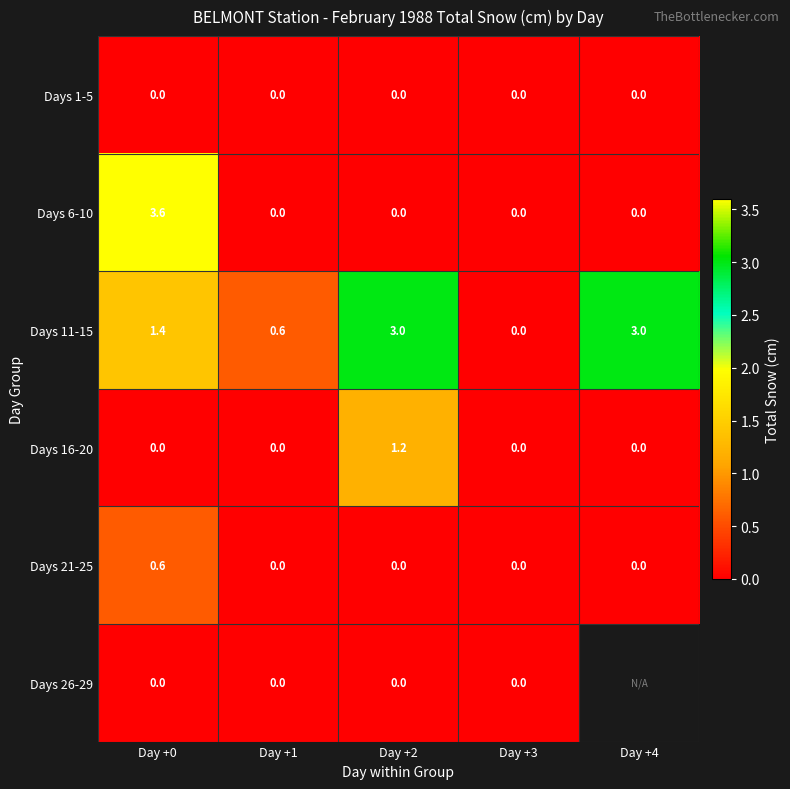

What is the sum of the Days 21-25 values at Day +0 and Day +2?

0.6